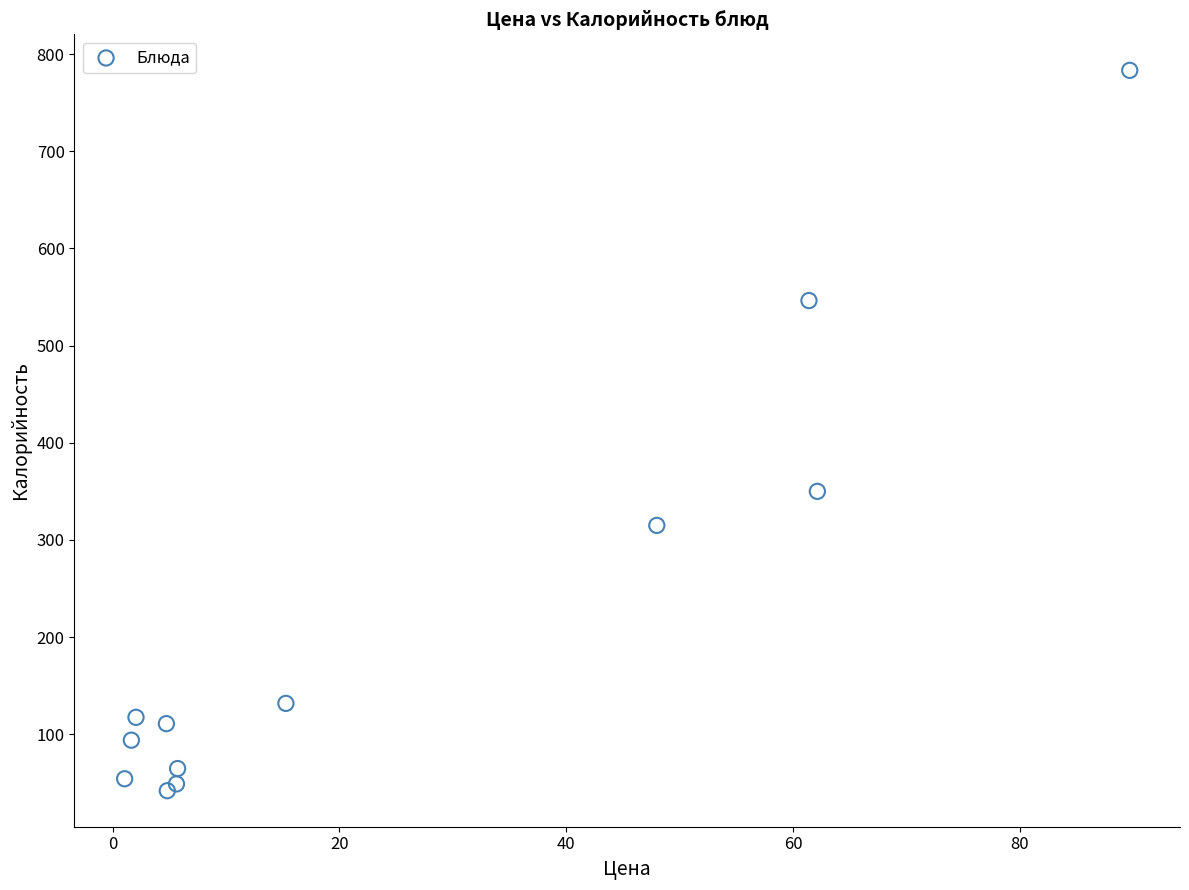

What Y value in the scatter plot is closest to 412?

350.0